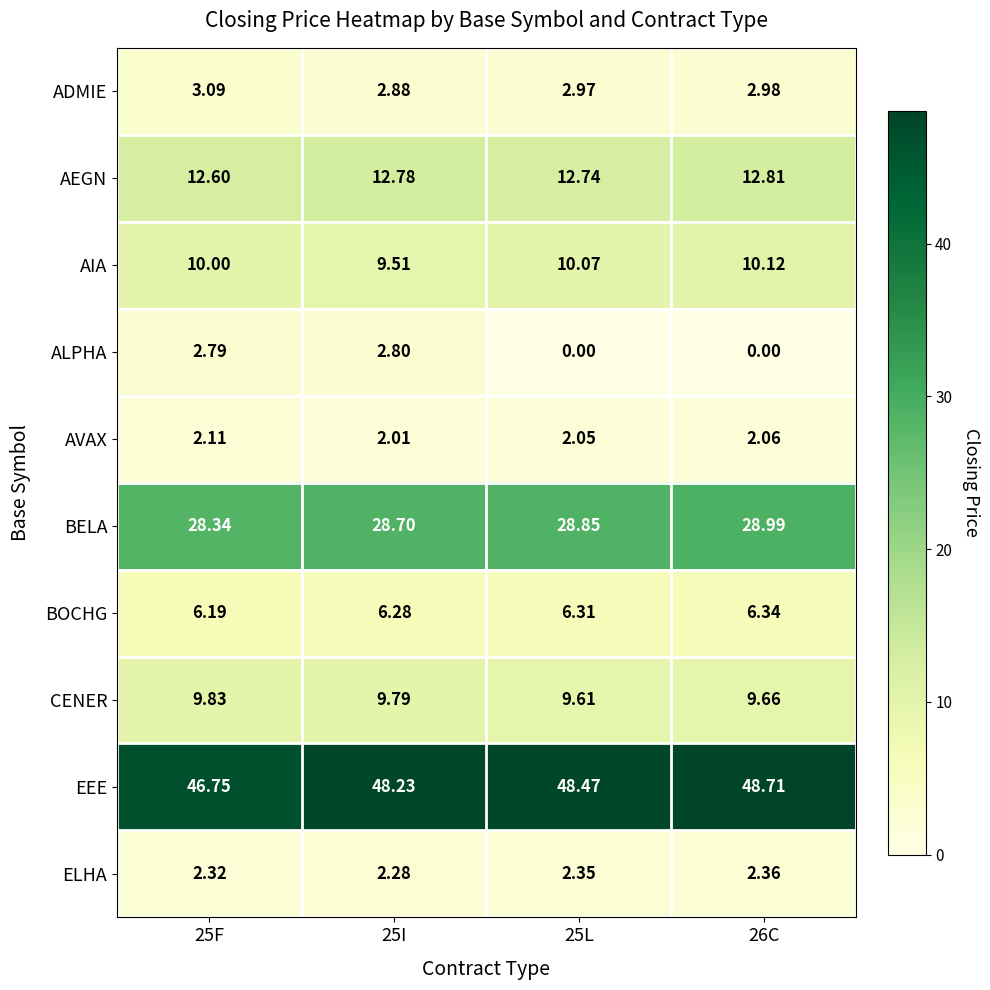

Which series has the largest total across all categories?

EEE